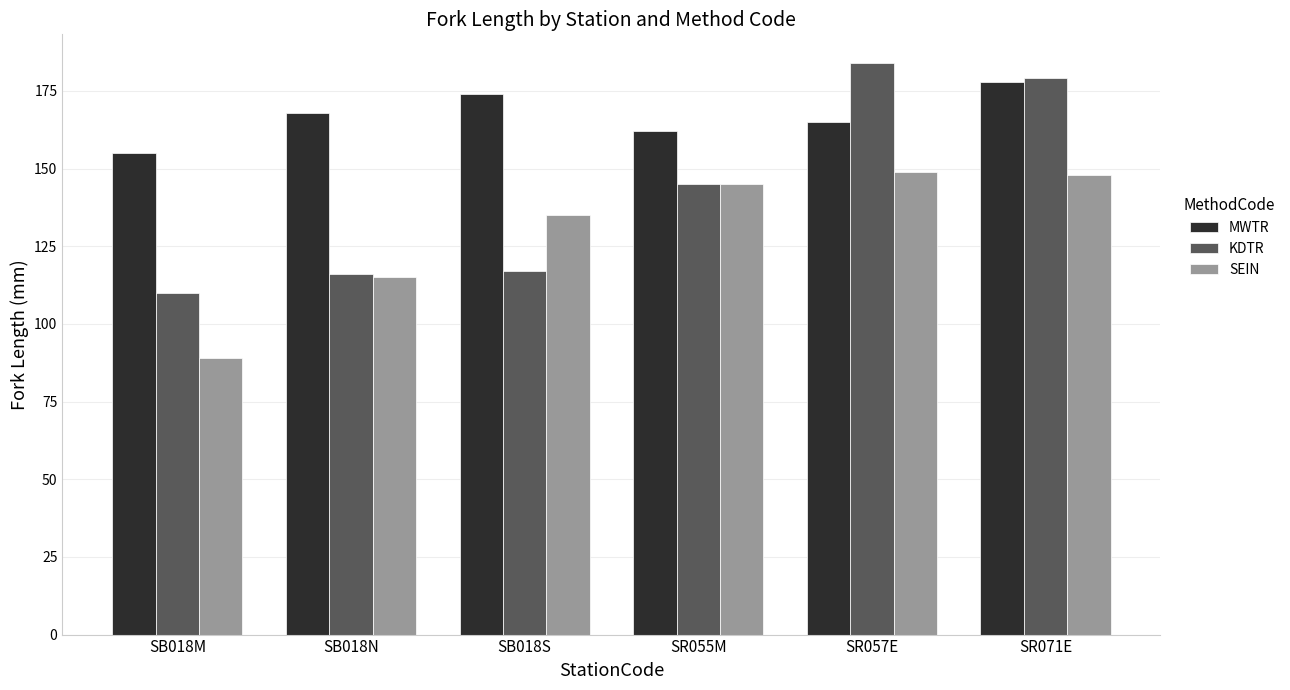

How many values in the SEIN series are below 145?

3